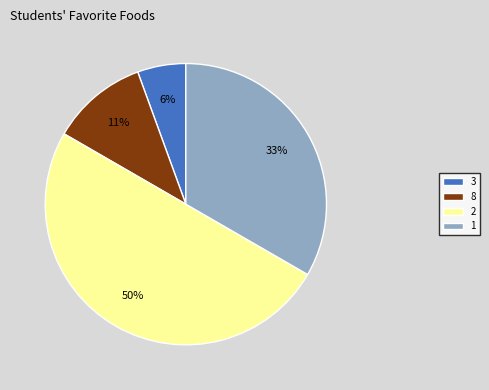

Is it true that 3 is 1% of the pie?

False